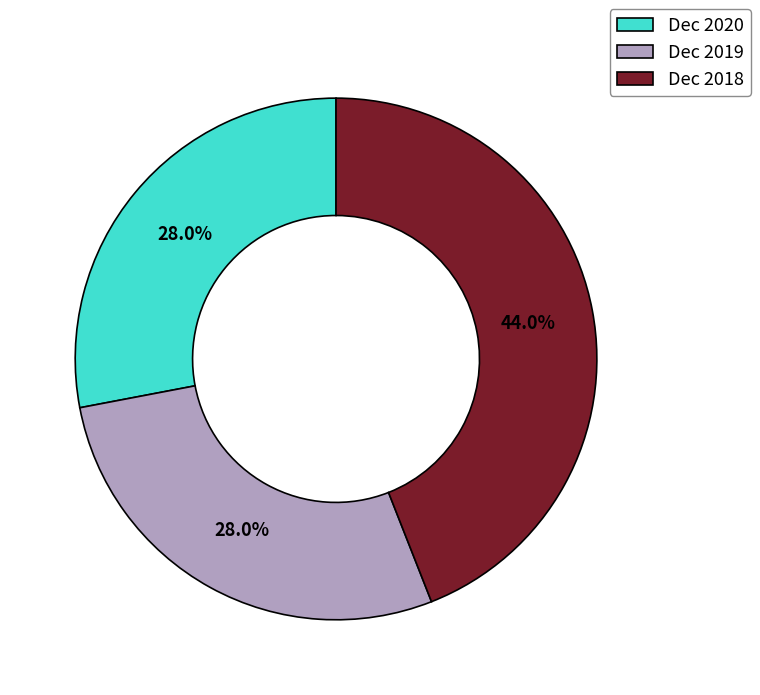

Which category has the biggest portion of the pie?

Dec 2018